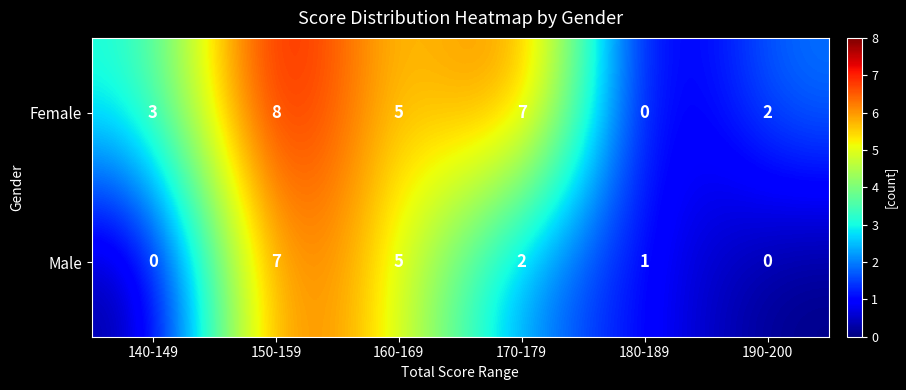

Which series has the largest range (max minus min)?

Female